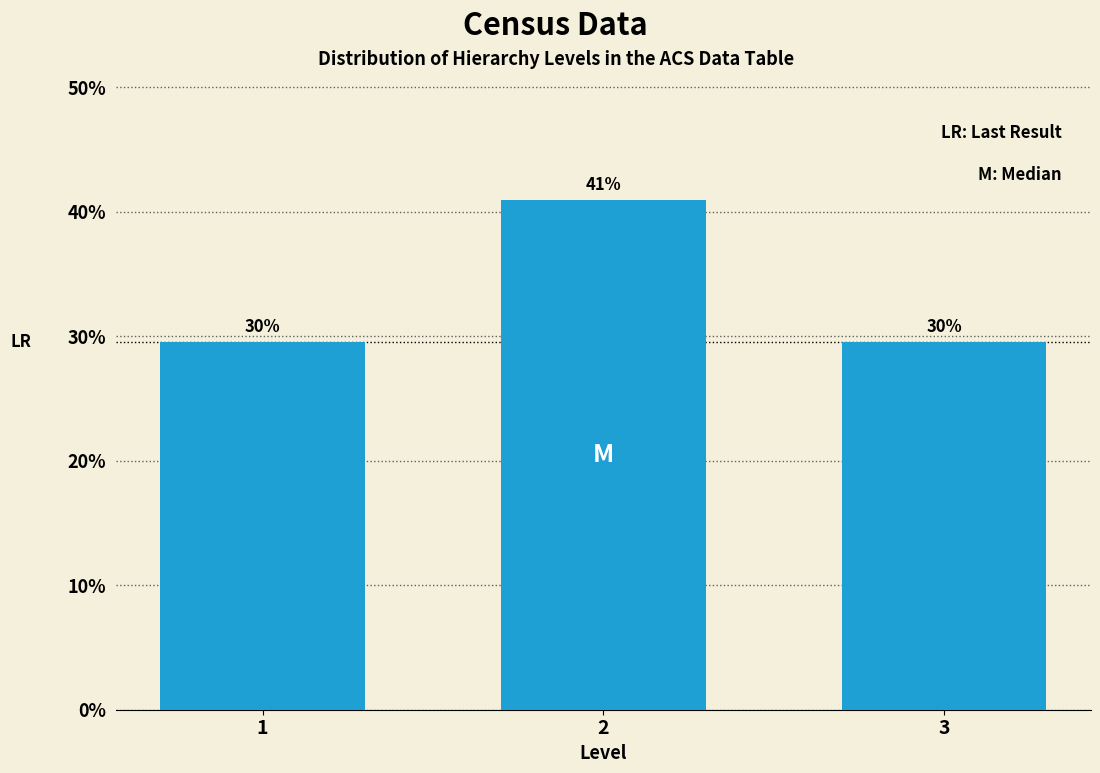

Does the chart contain any negative values?

No